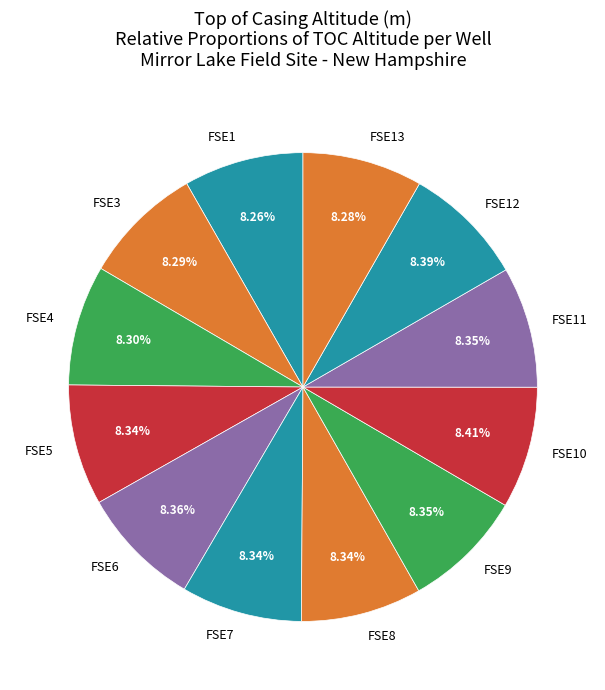

What is the ratio of the value at FSE13 to the value at FSE3?

1.0